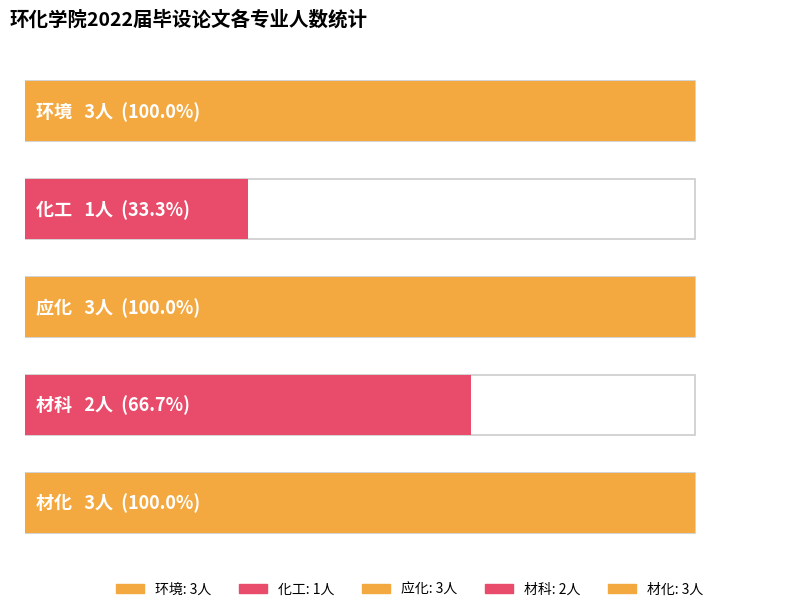

What is the maximum value shown in the chart?

3